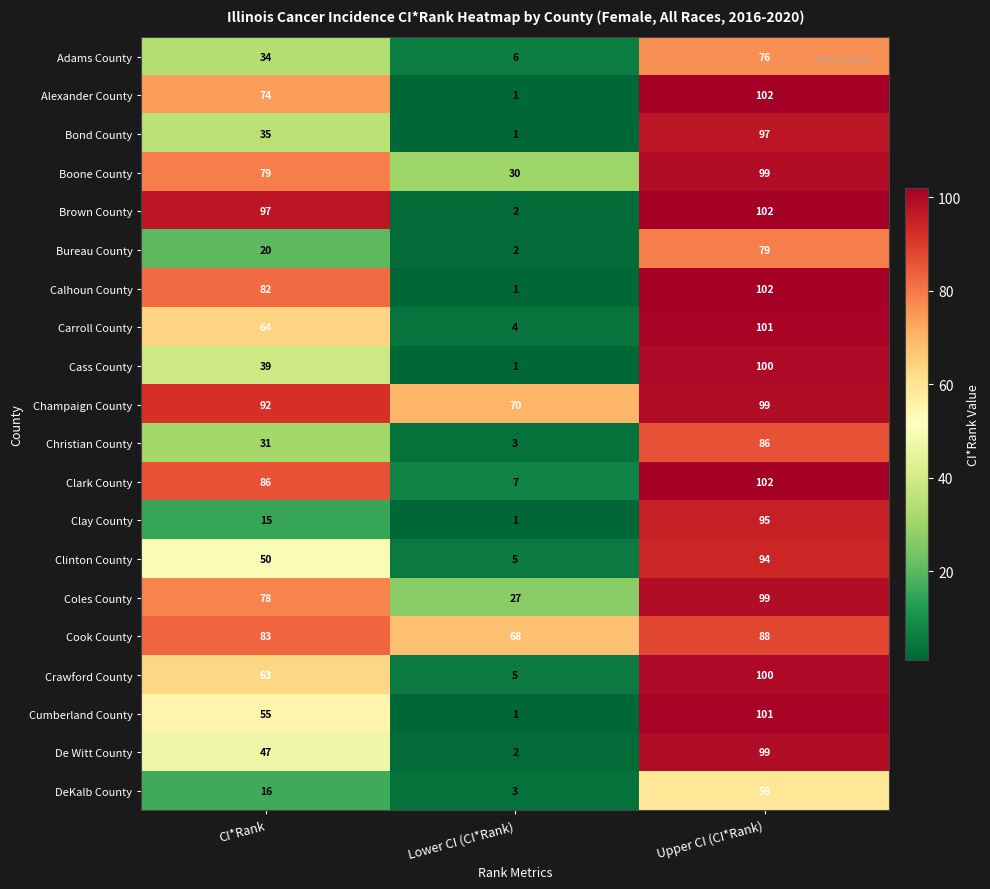

How many data points in Clinton County are less than 50?

1